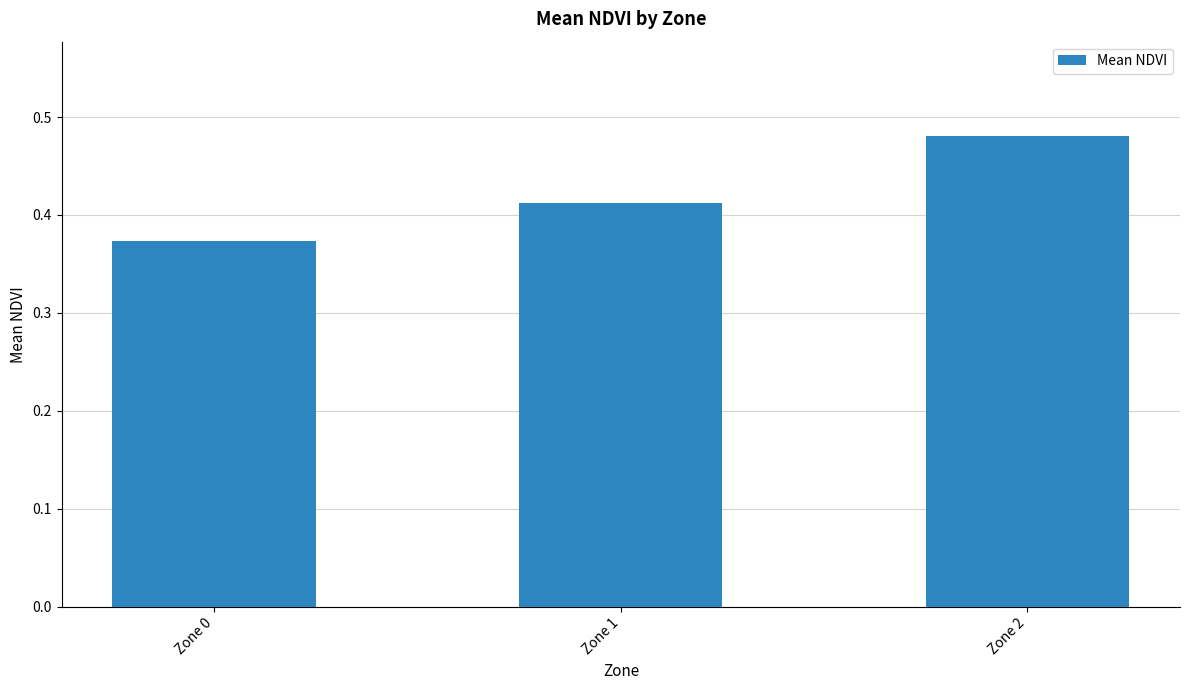

The value at Zone 1 is 0.6. True or false?

False